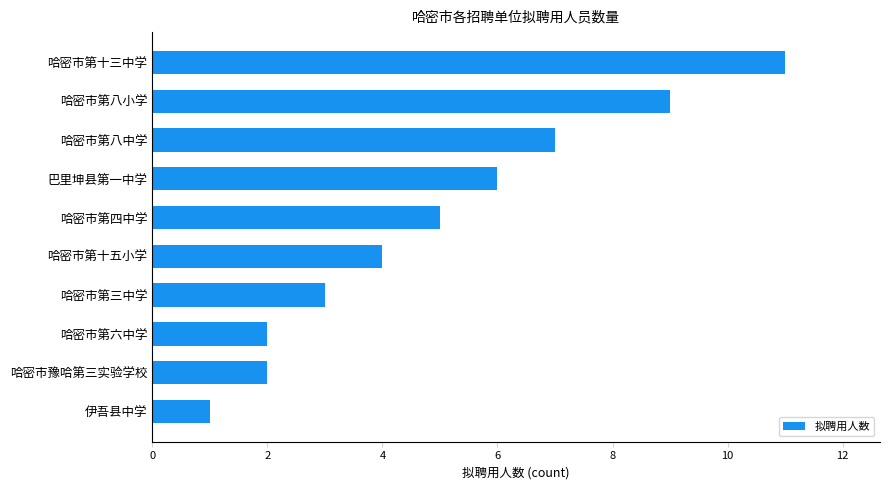

Count the values in the range 2 to 7.

7